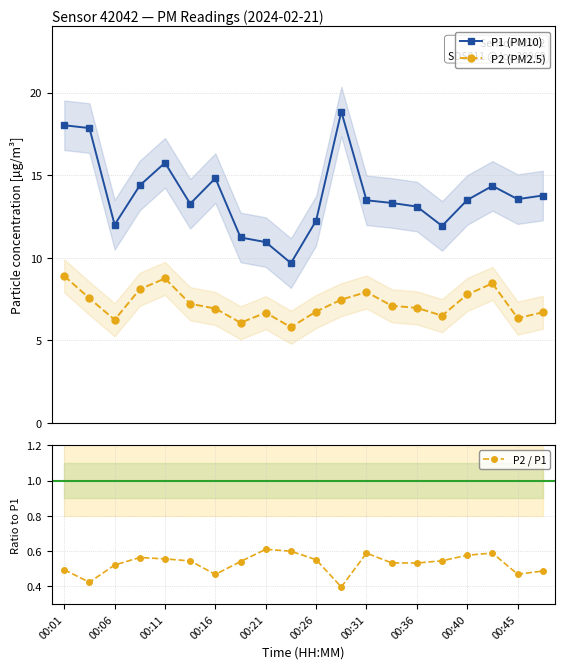

What are all the series names shown in the legend?

P1 (PM10), P2 (PM2.5), P2 / P1